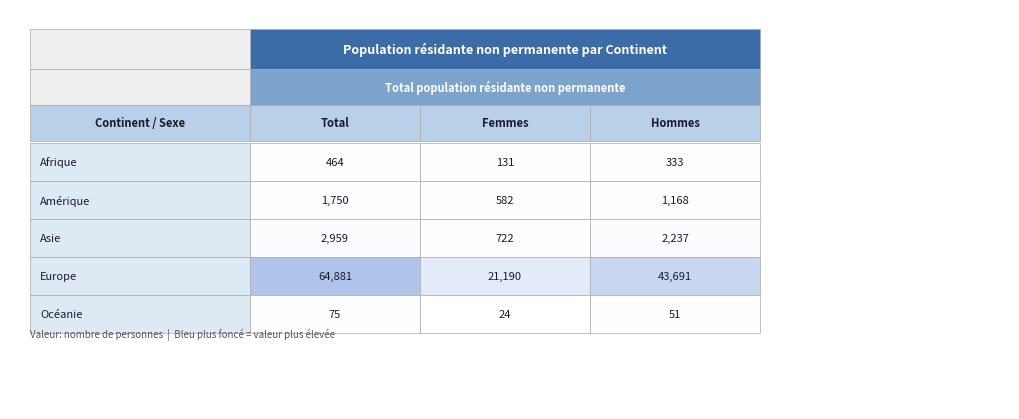

Is it true that Afrique equals 464 at 0?

True